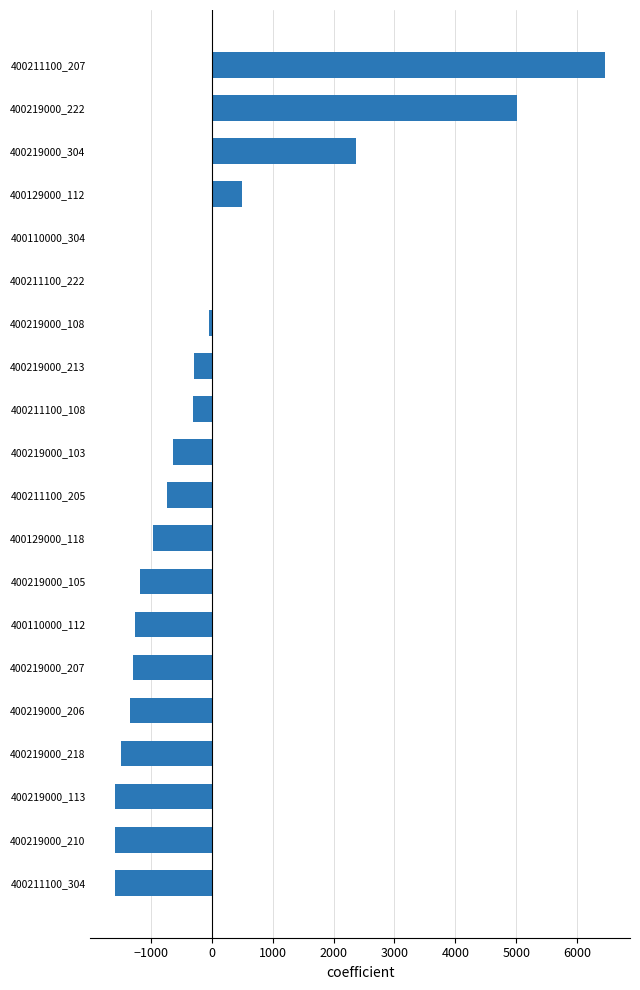

Between 400219000_222 and 400129000_112, which is larger?

400219000_222